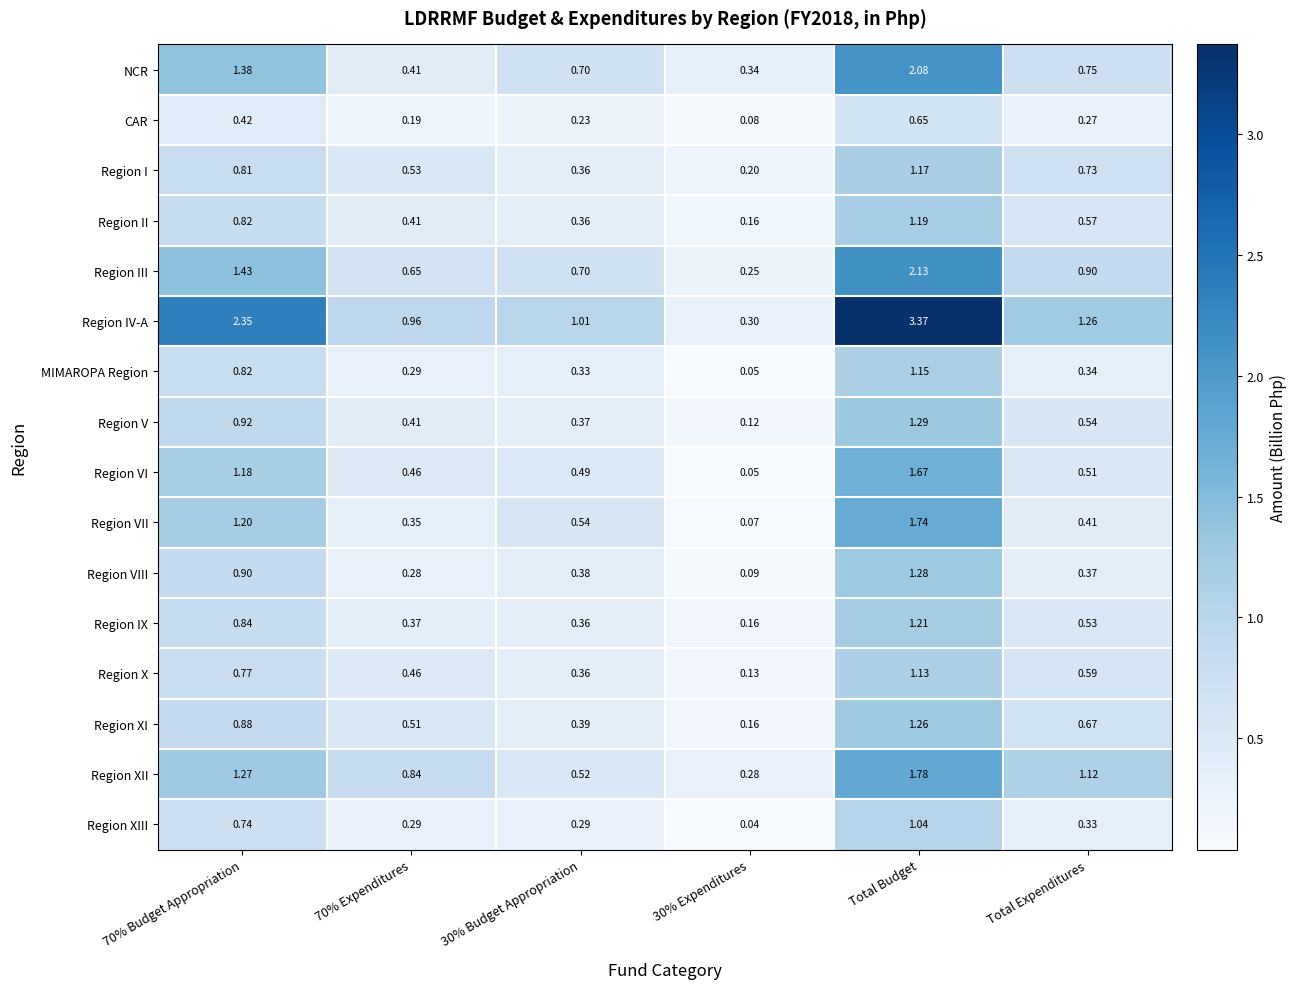

List the series in order of their peak value, highest first.

Region IV-A, Region III, NCR, Region XII, Region VII, Region VI, Region V, Region VIII, Region XI, Region IX, Region II, Region I, MIMAROPA Region, Region X, Region XIII, CAR